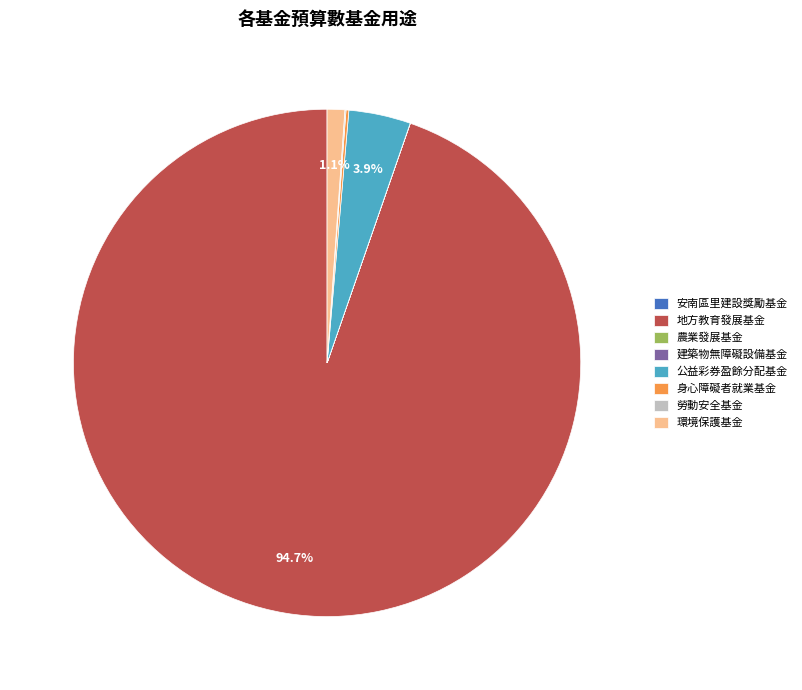

Which slice is the largest?

地方教育發展基金